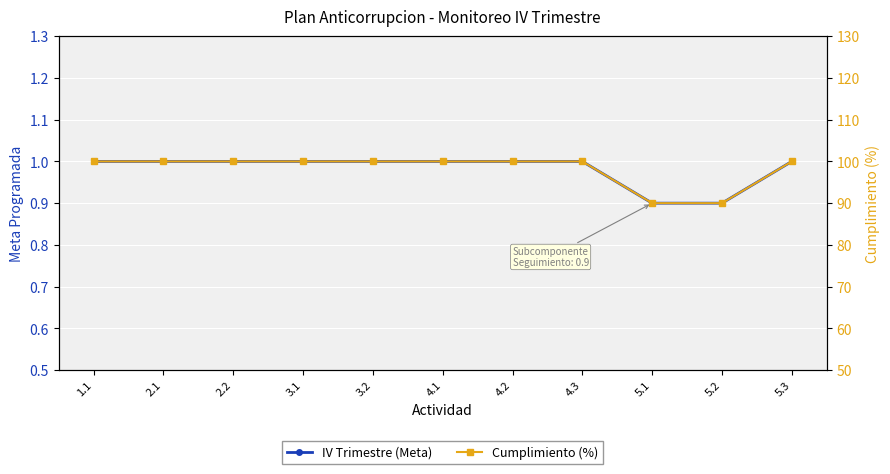

What is the smallest value displayed?

0.9